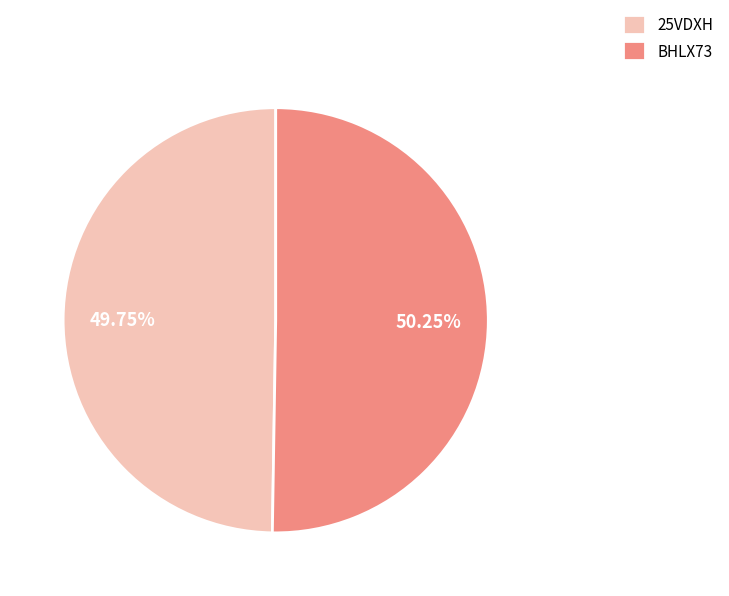

Is it true that BHLX73 is 50% of the pie?

True